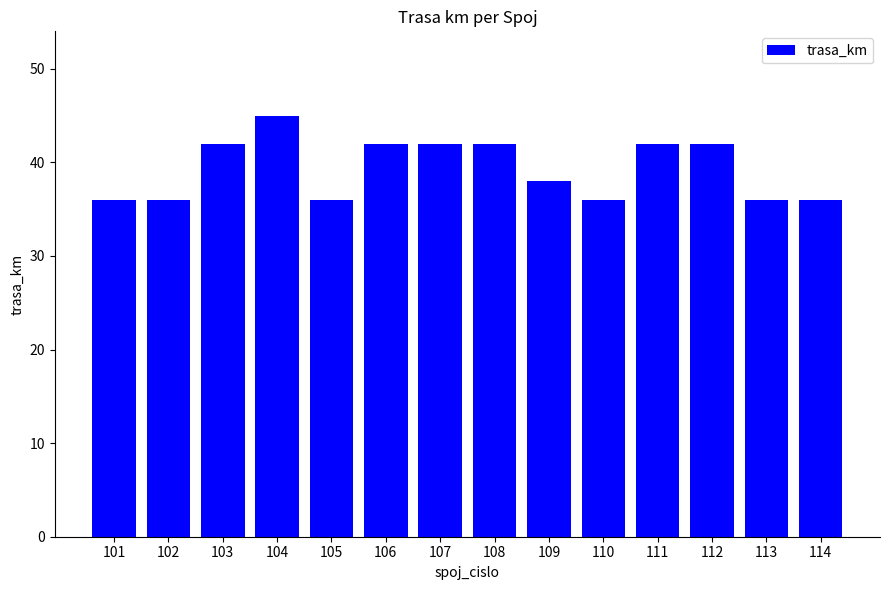

The value at 111 is 9. True or false?

False